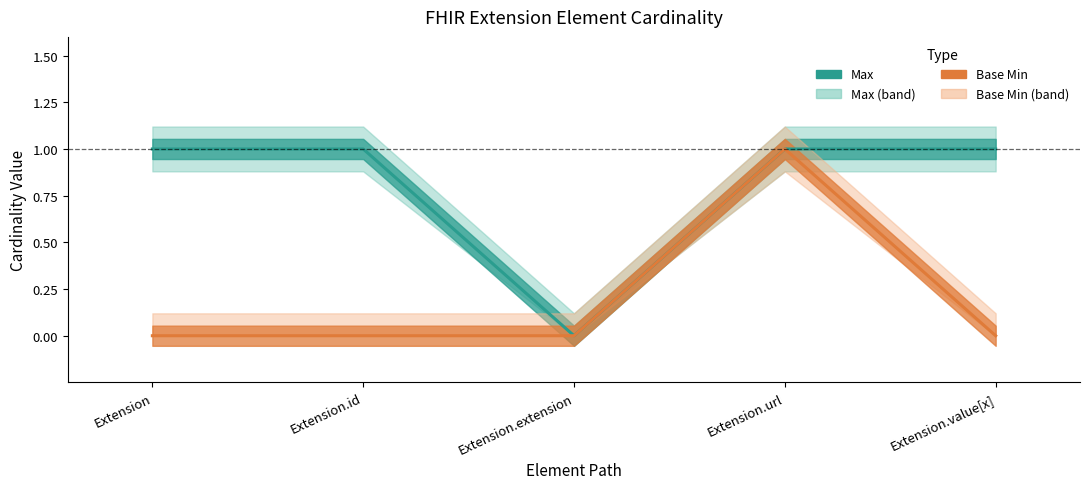

Reading left to right, extract all data points from this chart.

Max: Extension=1	Extension.id=1	Extension.extension=0	Extension.url=1	Extension.value[x]=1
Base Min: Extension=0	Extension.id=0	Extension.extension=0	Extension.url=1	Extension.value[x]=0